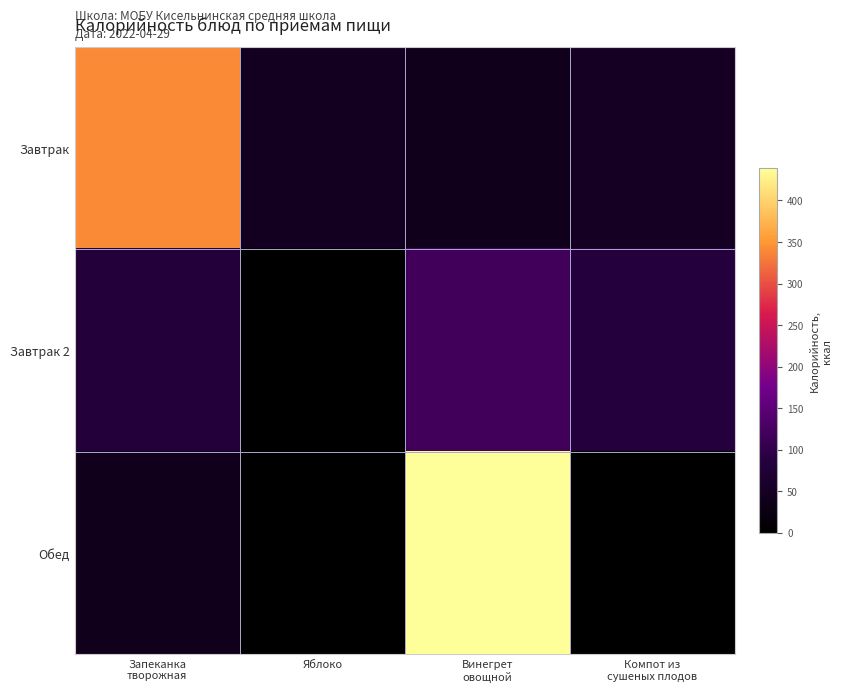

At Компот из сушеных плодов, list the series in order from largest to smallest.

Завтрак 2, Завтрак, Обед